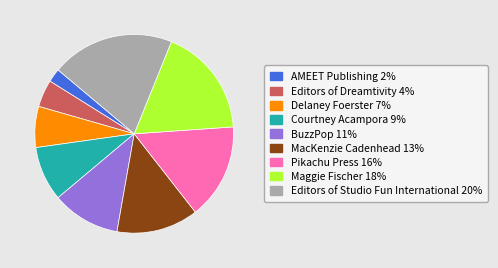

Combined, do AMEET Publishing and MacKenzie Cadenhead account for over 50%?

No